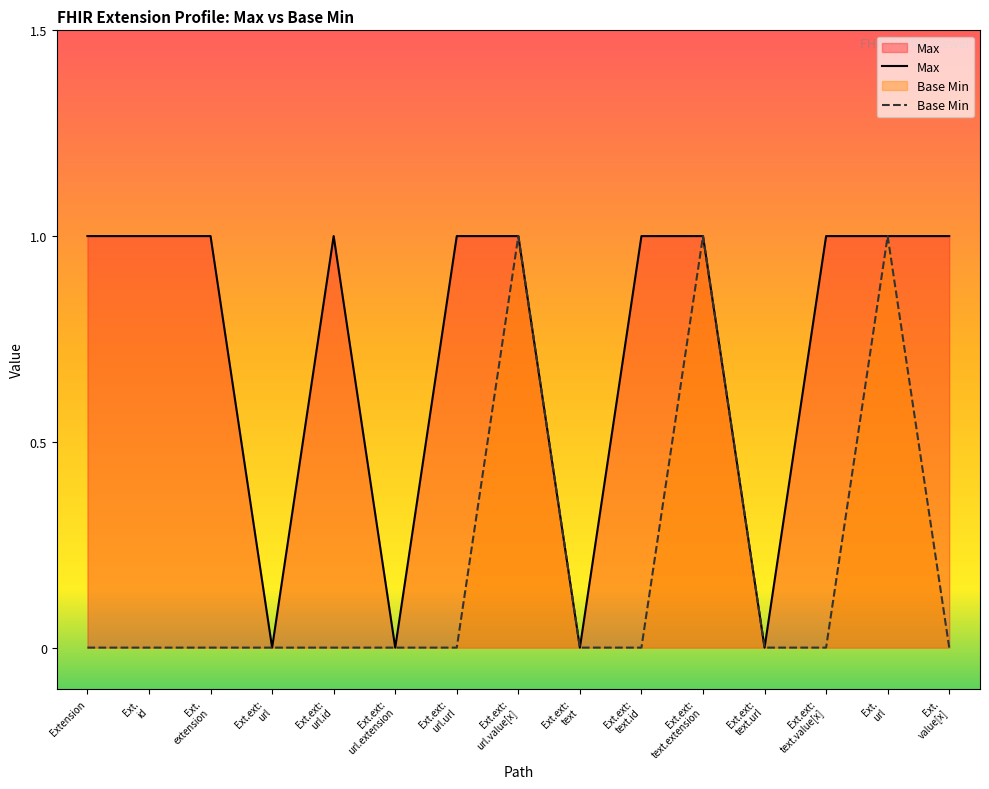

True or false: Base Min and Max intersect in this chart.

False